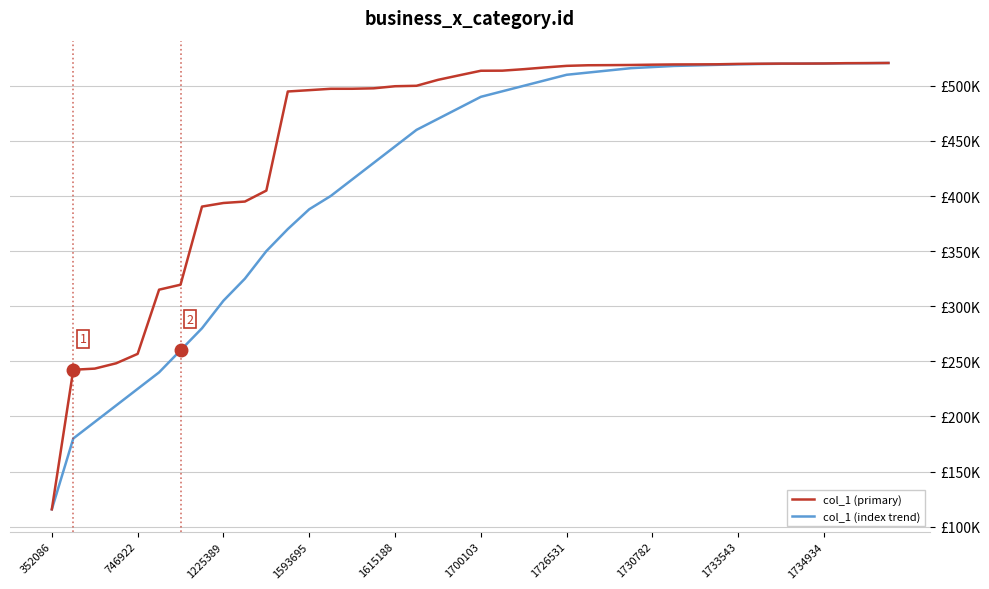

What are all the series names shown in the legend?

col_1 (primary), col_1 (index trend)